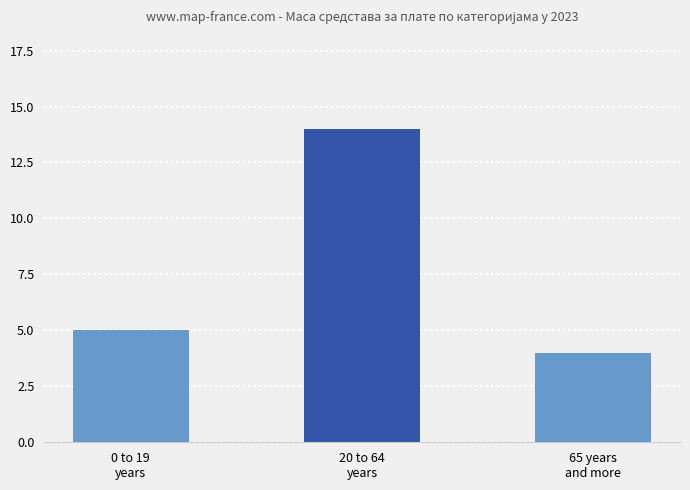

Count the values in the range 4 to 14.

3